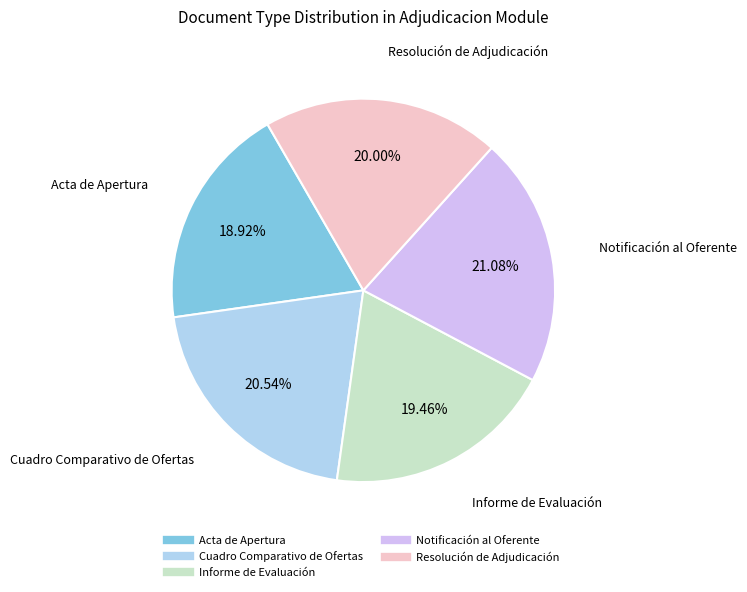

Is it true that Cuadro Comparativo de Ofertas is 11% of the pie?

False